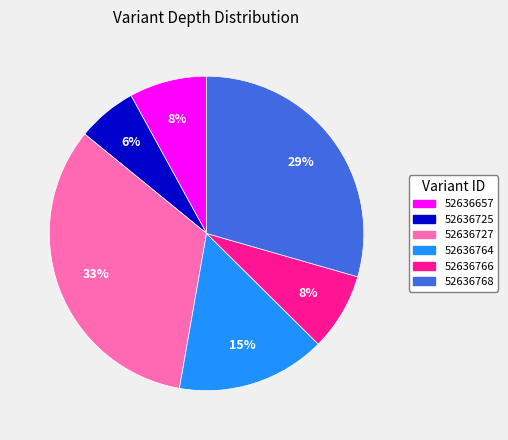

The 52636764 slice represents 15% of the pie. True or false?

True